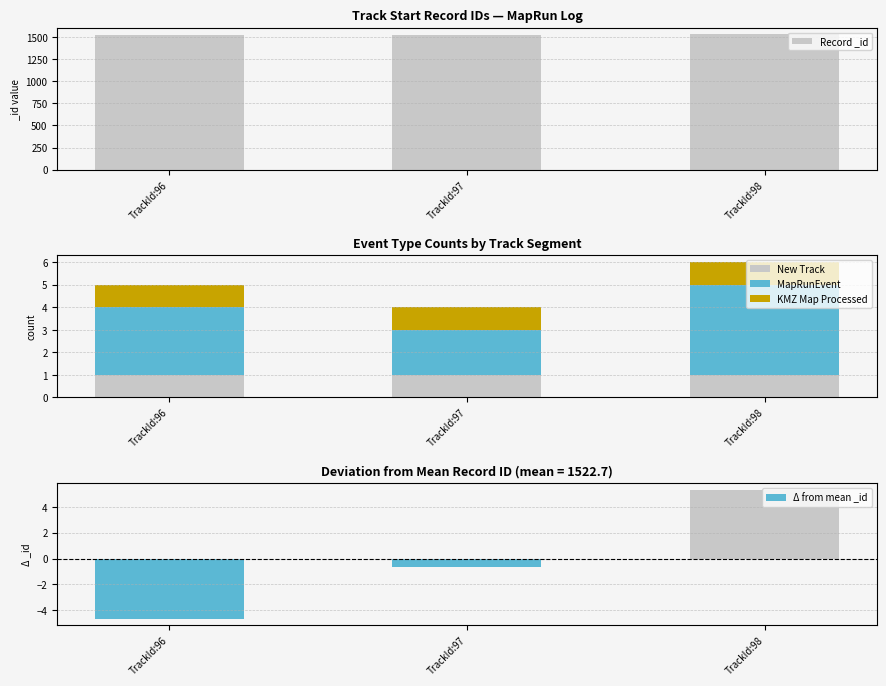

What is the lowest value of the MapRunEvent series?

2.0